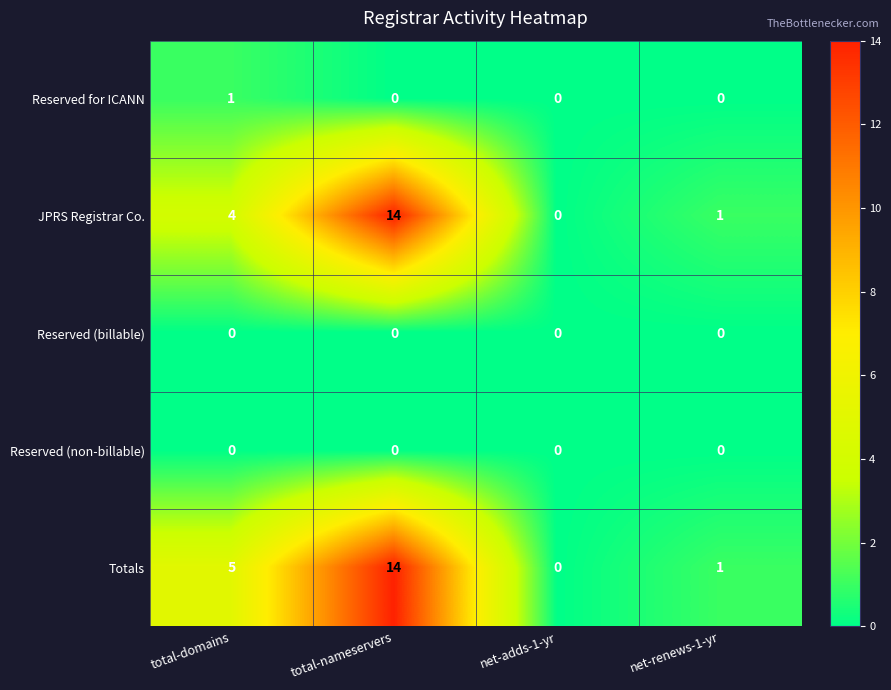

How many categories are shown in the chart?

4